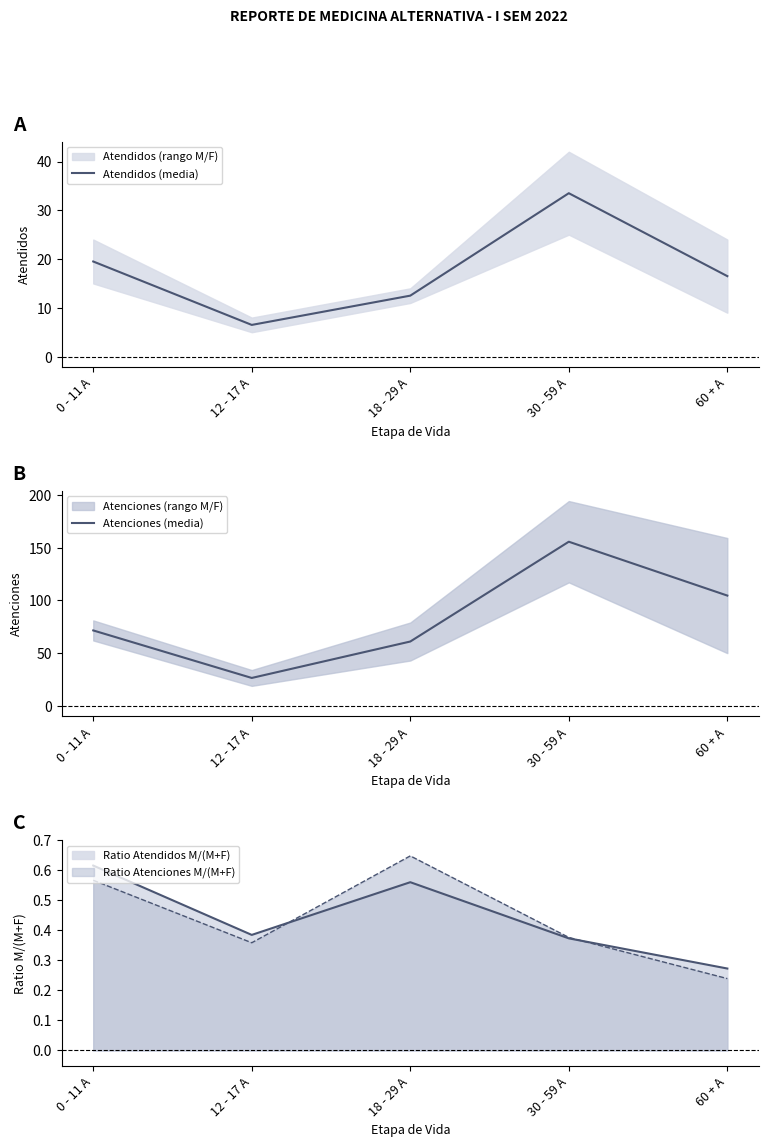

True or false: Atenciones (media) has more than 0 points higher than both neighbors.

True